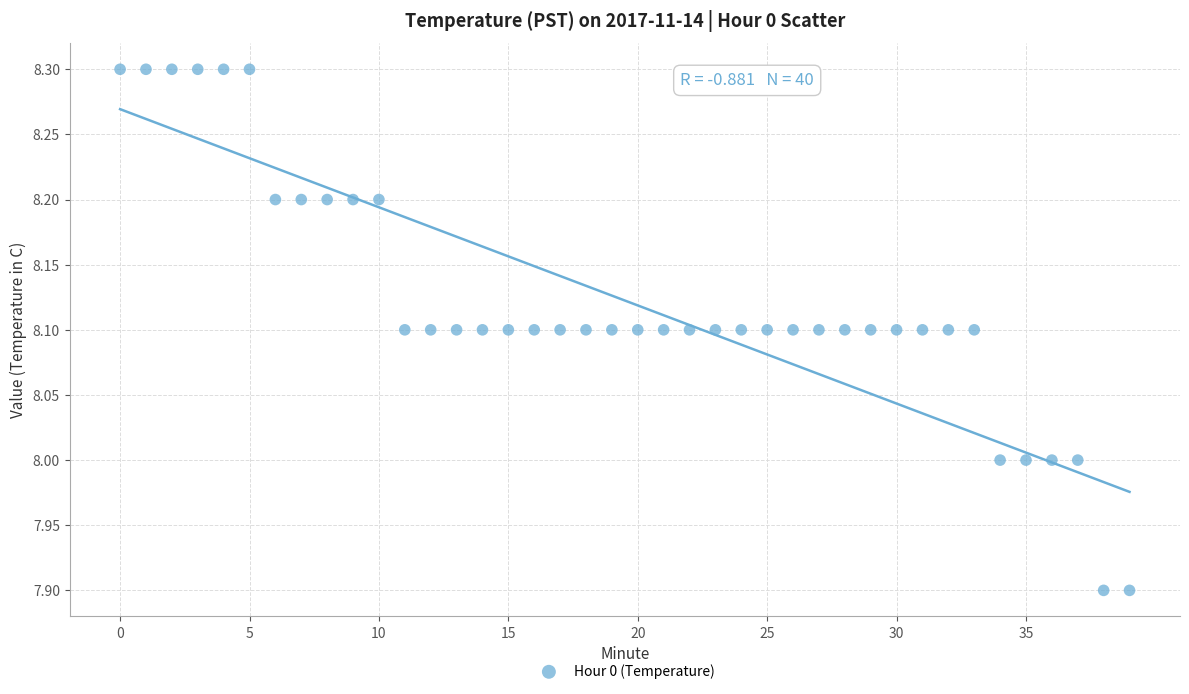

What is the range of Y values (max minus min)?

0.4